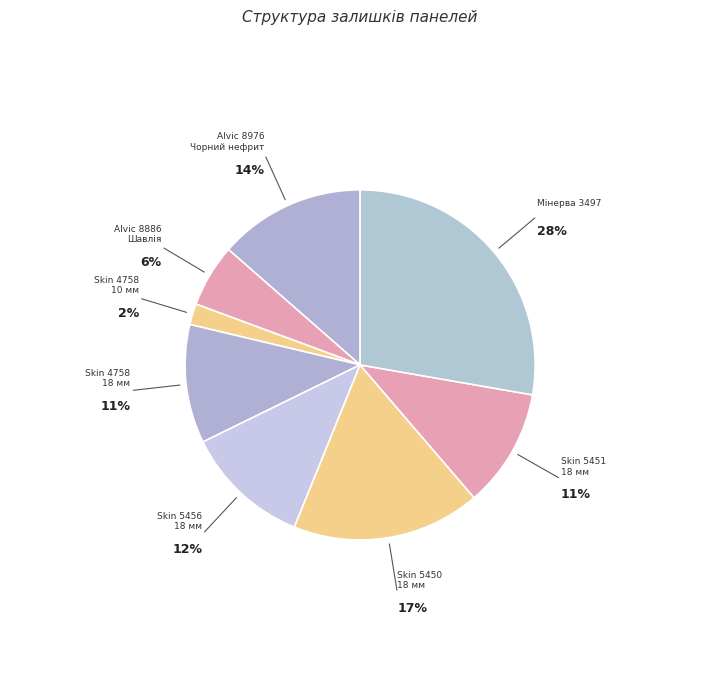

Rank the categories by value from highest to lowest.

Панель Skin 18 мм. Мінерва 3497 MV, Панель Skin 18 мм. Калаб'янка 5450 CB, Панель Alvic 18 мм. 8976 - Чорний нефрит, Панель Skin 18 мм. Калаб'янка 5456 CB, Панель Skin 18 мм. Калаб'янка 4758 CB, Панель Skin 18 мм. Калаб'янка 5451 CB, Панель Alvic 18 мм. 8886 - Шавлія, Панель Skin 10 мм. Калаб'янка 4758 CB